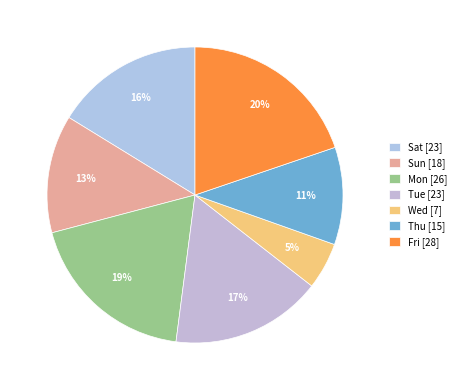

To the nearest percent, what percentage of the pie is Sat?

16%